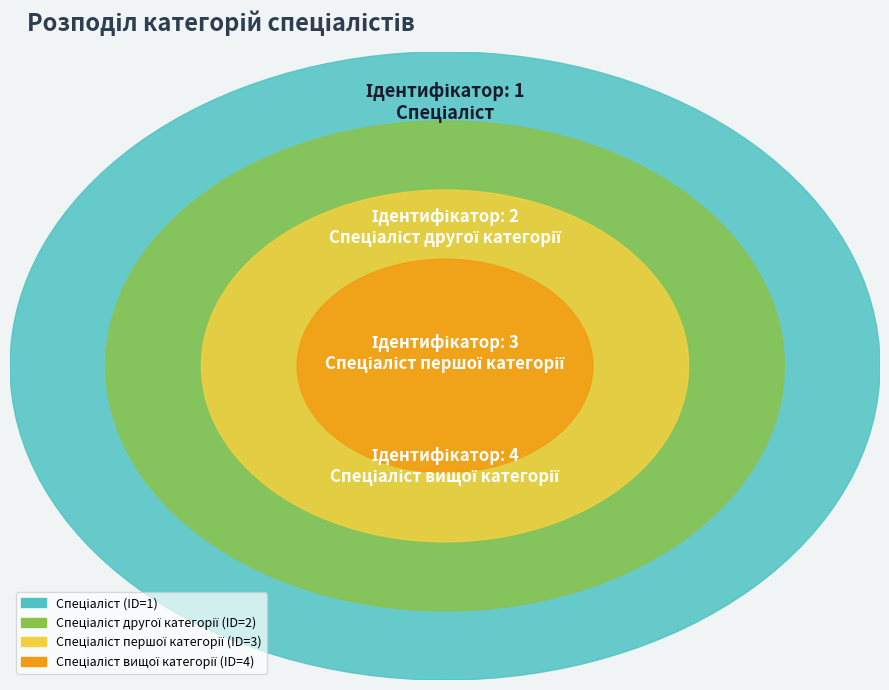

What is the ratio of the value at Спеціаліст другої категорії to the value at Спеціаліст вищої категорії?

0.5